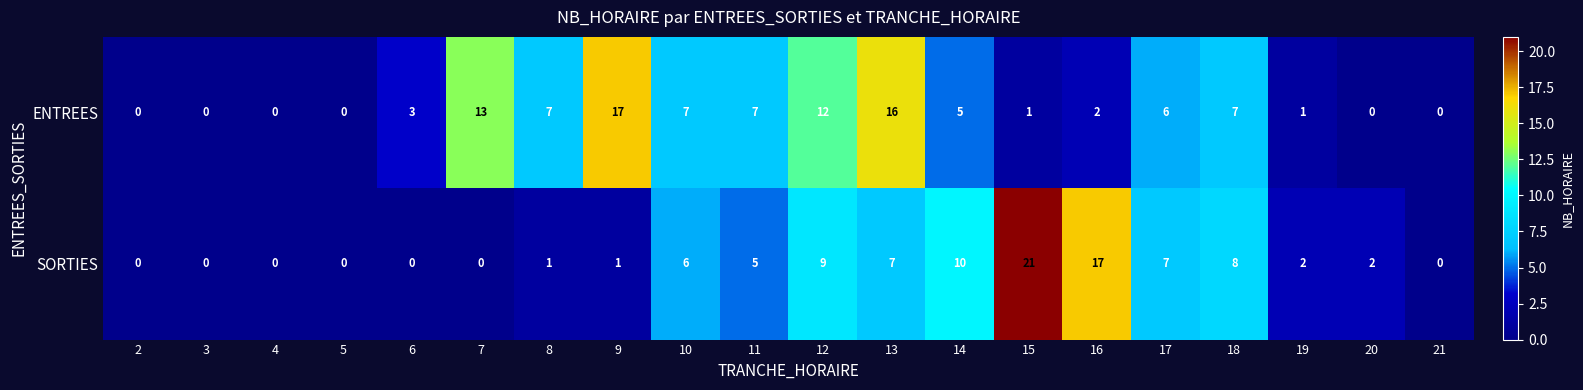

What is the difference between the highest and lowest values at 6?

3